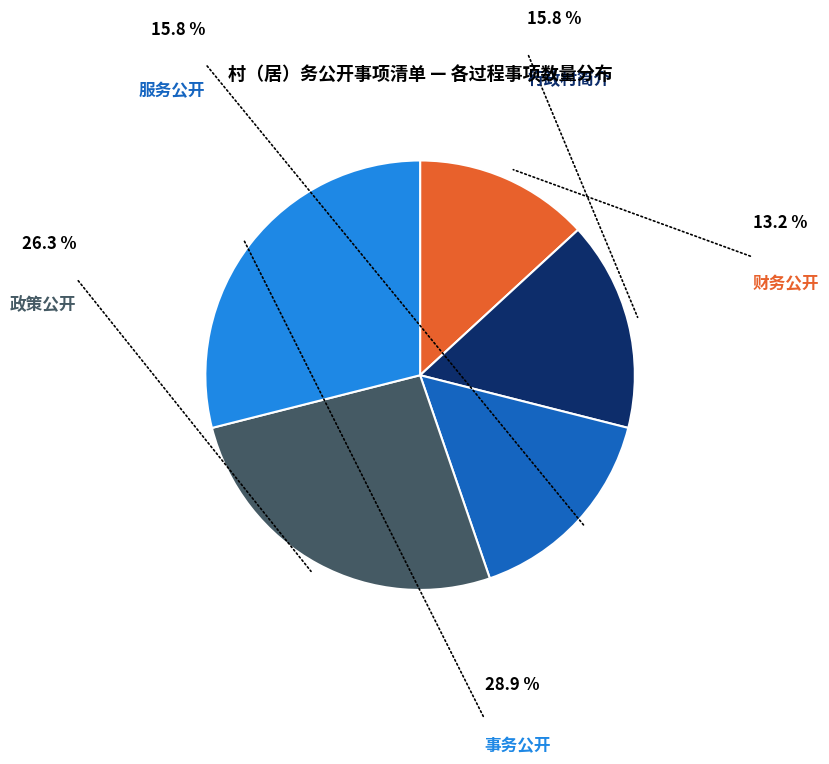

Is there any slice that represents more than half of the pie?

No